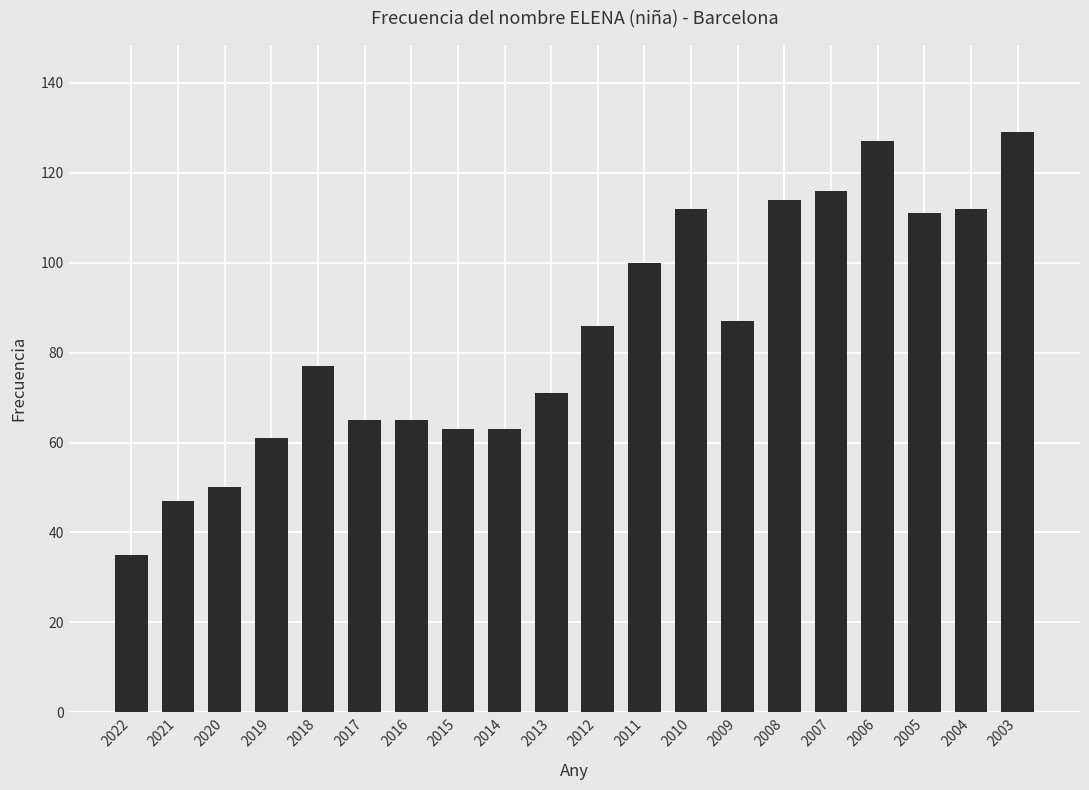

Is it true that the value at 2014 is 63?

True